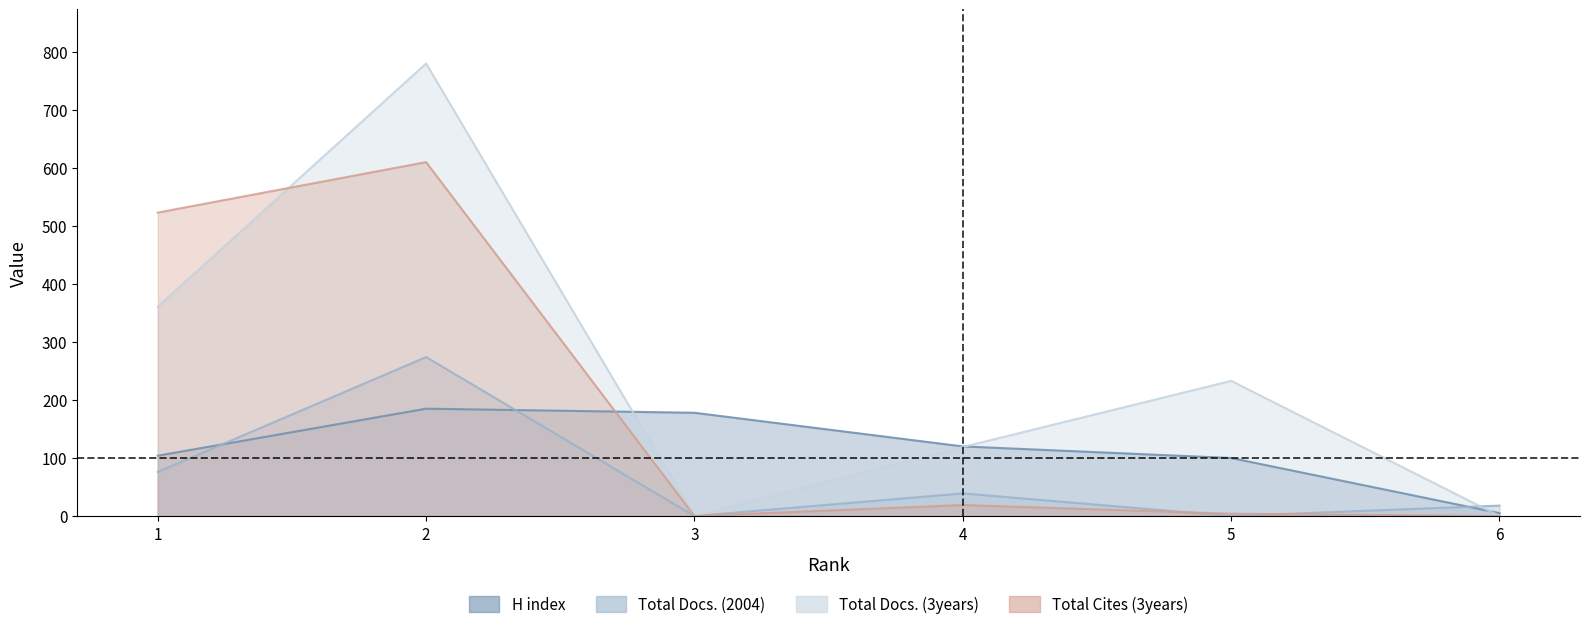

What is the sum of the Total Docs. (3years) values at 2 and 6?

780